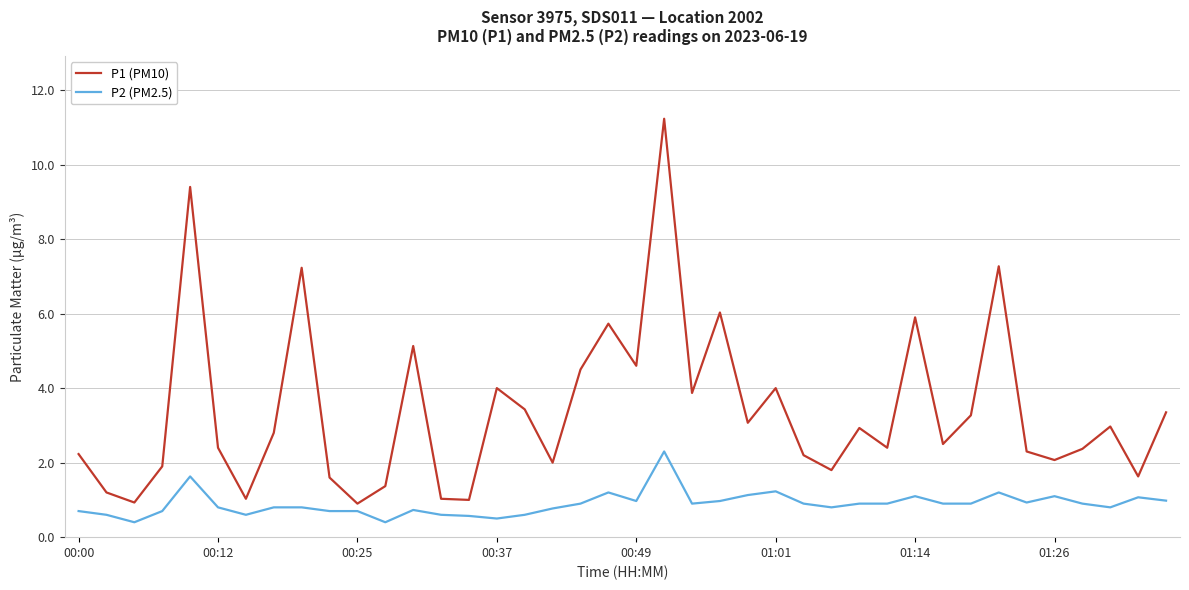

List the series in order of their peak value, highest first.

P1 (PM10), P2 (PM2.5)